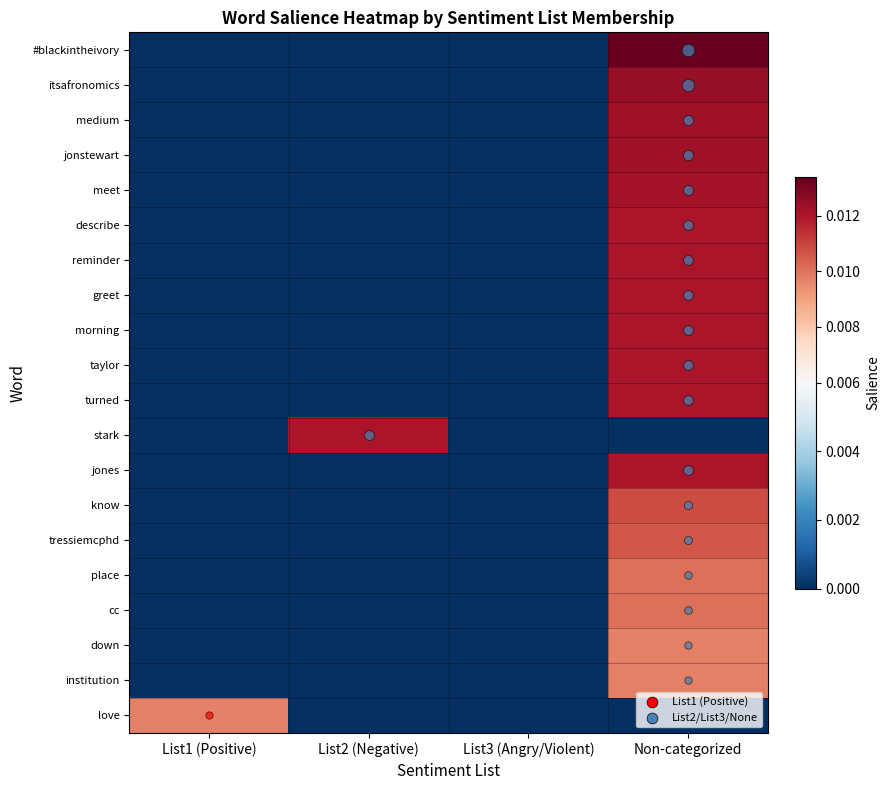

Reading left to right, transcribe all the data shown in this chart.

#blackintheivory: List1 (Positive)=0.0	List2 (Negative)=0.0	List3 (Angry/Violent)=0.0	Non-categorized=0.0
itsafronomics: List1 (Positive)=0.0	List2 (Negative)=0.0	List3 (Angry/Violent)=0.0	Non-categorized=0.0
medium: List1 (Positive)=0.0	List2 (Negative)=0.0	List3 (Angry/Violent)=0.0	Non-categorized=0.0
jonstewart: List1 (Positive)=0.0	List2 (Negative)=0.0	List3 (Angry/Violent)=0.0	Non-categorized=0.0
meet: List1 (Positive)=0.0	List2 (Negative)=0.0	List3 (Angry/Violent)=0.0	Non-categorized=0.0
describe: List1 (Positive)=0.0	List2 (Negative)=0.0	List3 (Angry/Violent)=0.0	Non-categorized=0.0
reminder: List1 (Positive)=0.0	List2 (Negative)=0.0	List3 (Angry/Violent)=0.0	Non-categorized=0.0
greet: List1 (Positive)=0.0	List2 (Negative)=0.0	List3 (Angry/Violent)=0.0	Non-categorized=0.0
morning: List1 (Positive)=0.0	List2 (Negative)=0.0	List3 (Angry/Violent)=0.0	Non-categorized=0.0
taylor: List1 (Positive)=0.0	List2 (Negative)=0.0	List3 (Angry/Violent)=0.0	Non-categorized=0.0
turned: List1 (Positive)=0.0	List2 (Negative)=0.0	List3 (Angry/Violent)=0.0	Non-categorized=0.0
stark: List1 (Positive)=0.0	List2 (Negative)=0.0	List3 (Angry/Violent)=0.0	Non-categorized=0.0
jones: List1 (Positive)=0.0	List2 (Negative)=0.0	List3 (Angry/Violent)=0.0	Non-categorized=0.0
know: List1 (Positive)=0.0	List2 (Negative)=0.0	List3 (Angry/Violent)=0.0	Non-categorized=0.0
tressiemcphd: List1 (Positive)=0.0	List2 (Negative)=0.0	List3 (Angry/Violent)=0.0	Non-categorized=0.0
place: List1 (Positive)=0.0	List2 (Negative)=0.0	List3 (Angry/Violent)=0.0	Non-categorized=0.0
cc: List1 (Positive)=0.0	List2 (Negative)=0.0	List3 (Angry/Violent)=0.0	Non-categorized=0.0
down: List1 (Positive)=0.0	List2 (Negative)=0.0	List3 (Angry/Violent)=0.0	Non-categorized=0.0
institution: List1 (Positive)=0.0	List2 (Negative)=0.0	List3 (Angry/Violent)=0.0	Non-categorized=0.0
love: List1 (Positive)=0.0	List2 (Negative)=0.0	List3 (Angry/Violent)=0.0	Non-categorized=0.0